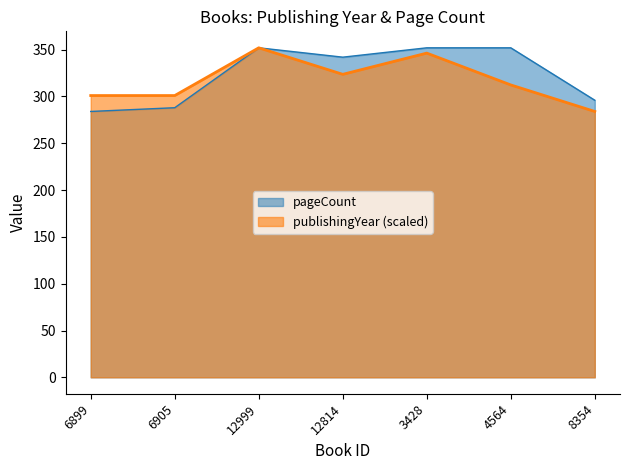

True or false: publishingYear has a value of 439.9 at 12814.

False